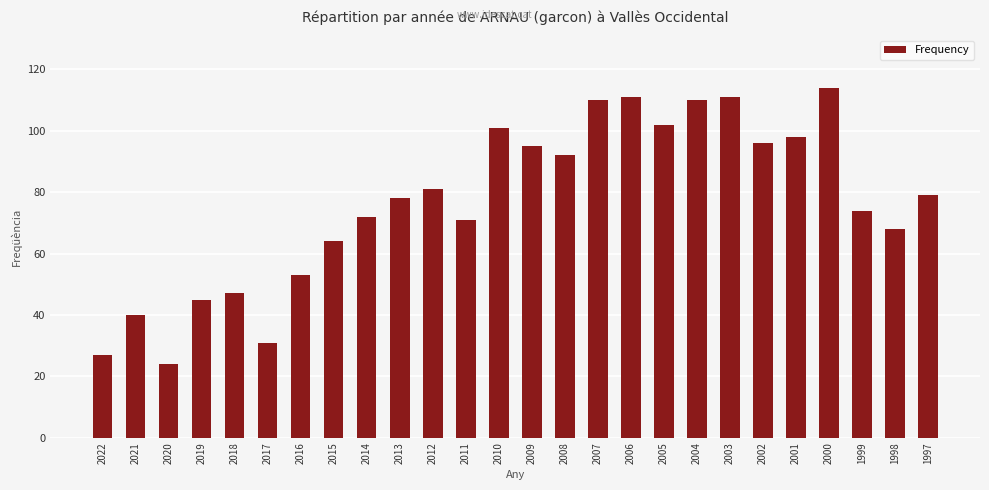

What is the approximate value at 2009?

95